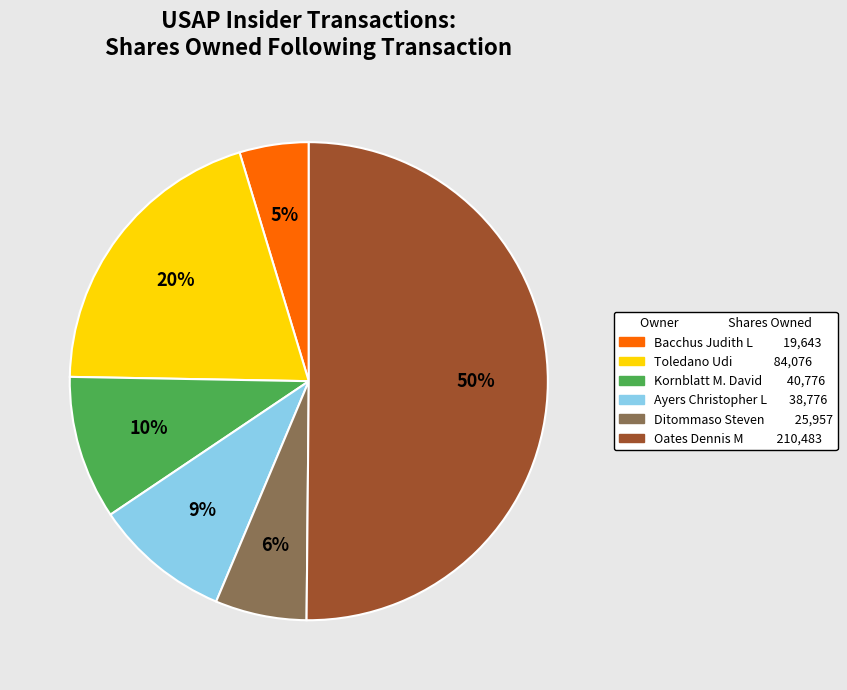

To the nearest percent, what is the average slice percentage?

17%